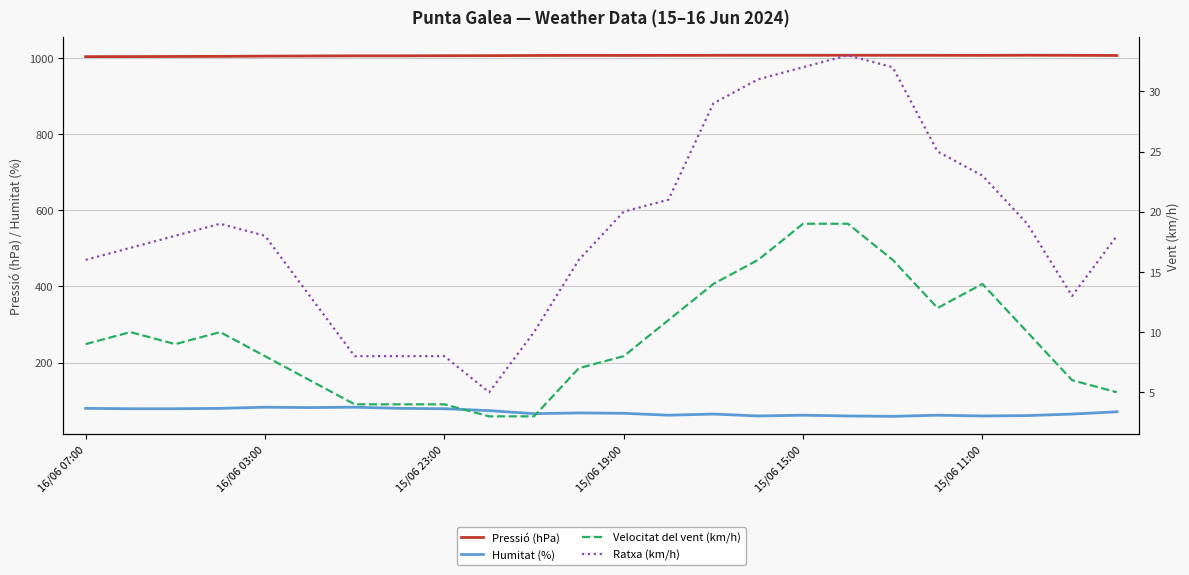

Between 11 and 19, which is larger?

19